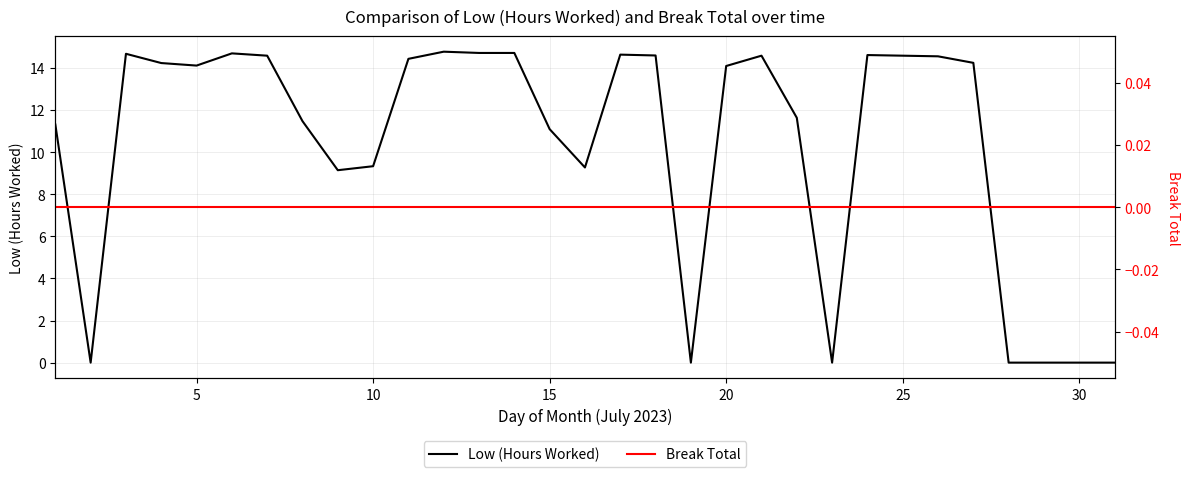

Reading left to right, what are all the values shown in this chart?

Low (Hours Worked): 11.3	0.0	14.7	14.2	14.1	14.7	14.6	11.5	9.1	9.3	14.4	14.8	14.7	14.7	11.1	9.3	14.6	14.6	0.0	14.1	14.6	11.6	0.0	14.6	14.6	14.6	14.2	0.0	0.0	0.0	0.0
Break Total: 0.0	0.0	0.0	0.0	0.0	0.0	0.0	0.0	0.0	0.0	0.0	0.0	0.0	0.0	0.0	0.0	0.0	0.0	0.0	0.0	0.0	0.0	0.0	0.0	0.0	0.0	0.0	0.0	0.0	0.0	0.0